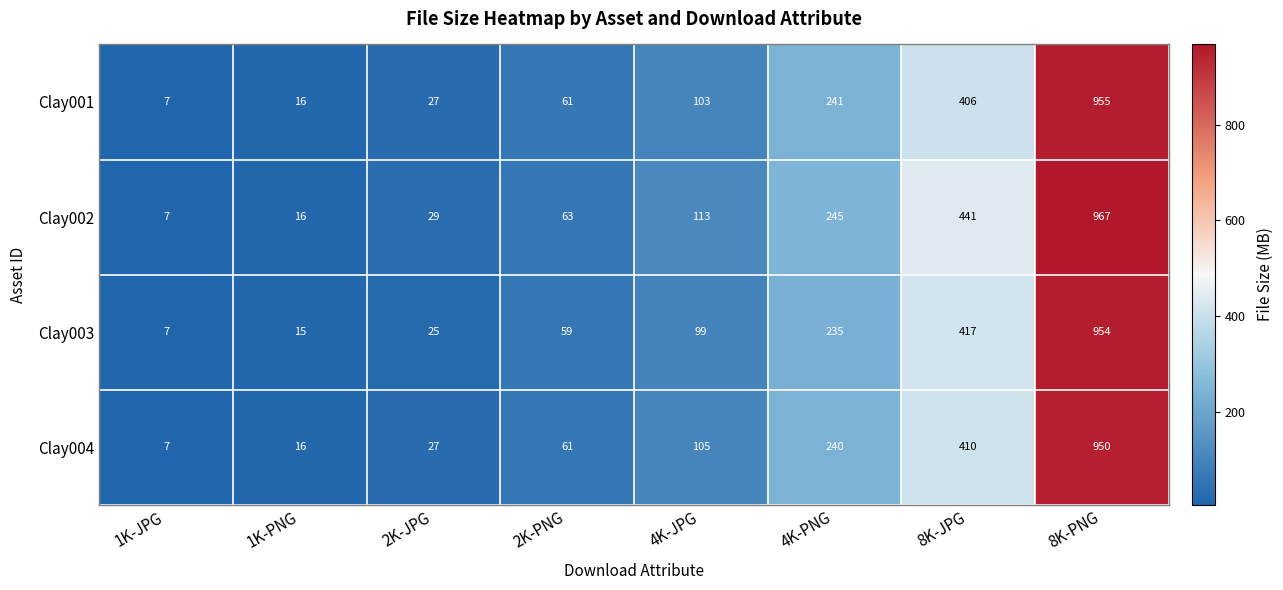

Read the Clay003 value at 8K-PNG, to the nearest 100.

1000